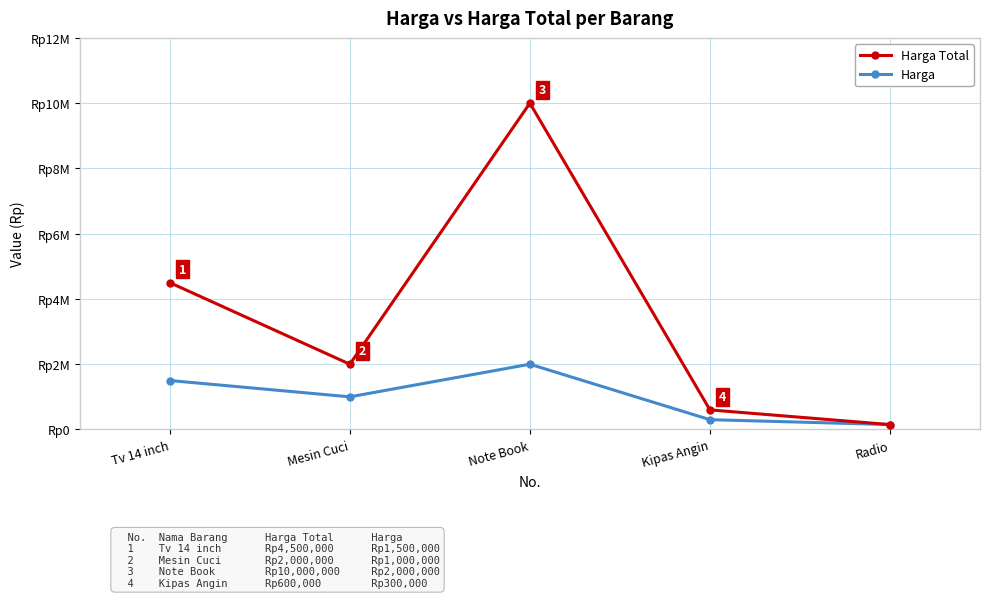

Does the chart have visible grid lines?

Yes